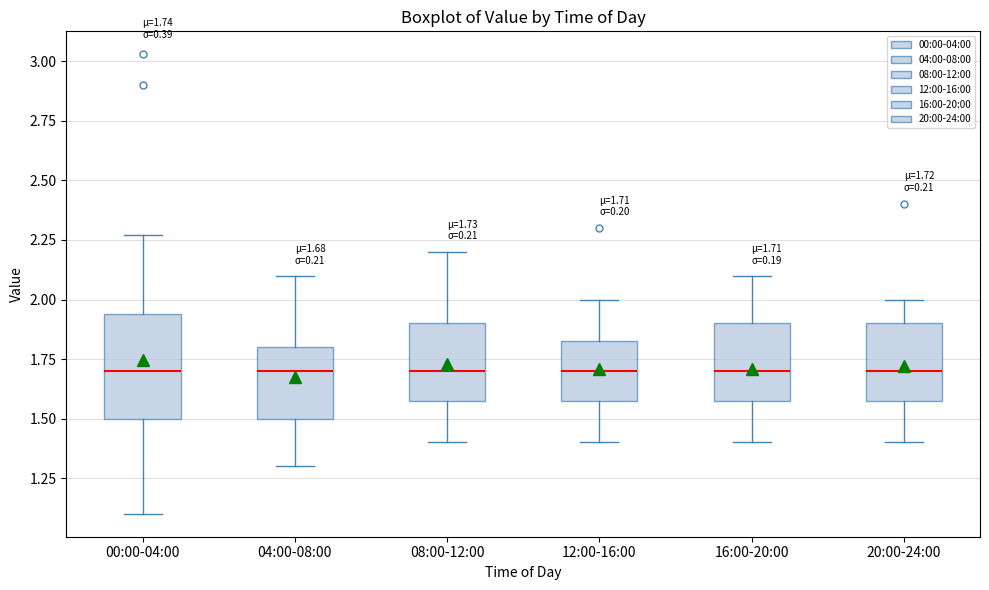

Comparing the boxes themselves (not the whiskers), which one is the tallest?

00:00-04:00